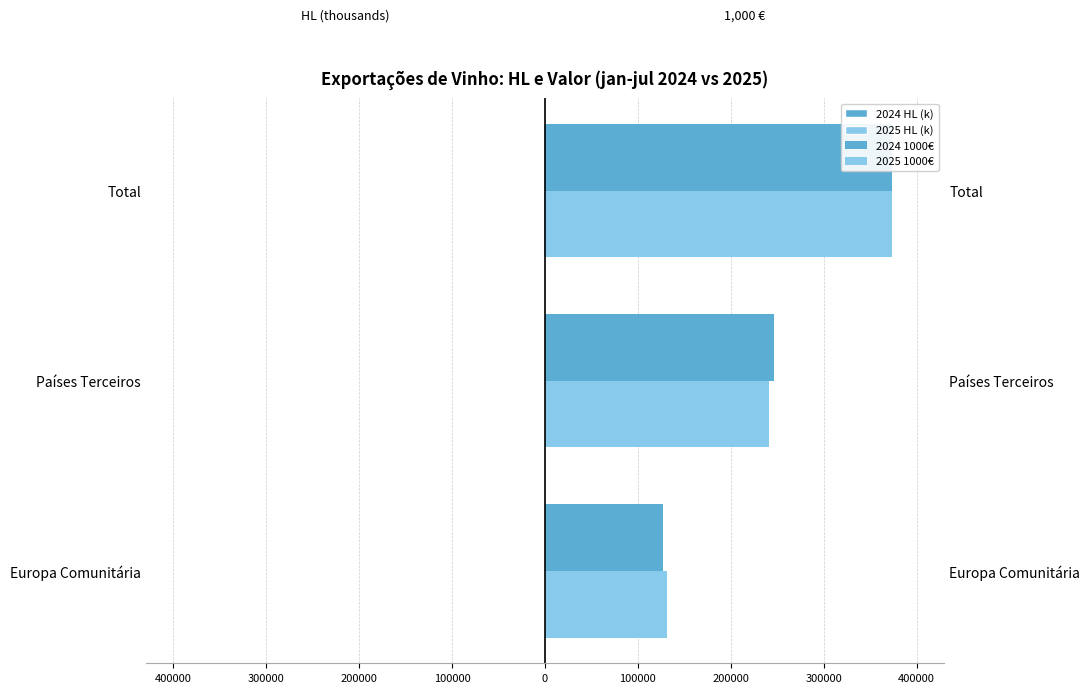

Which series has the widest spread of values?

2024 1000€